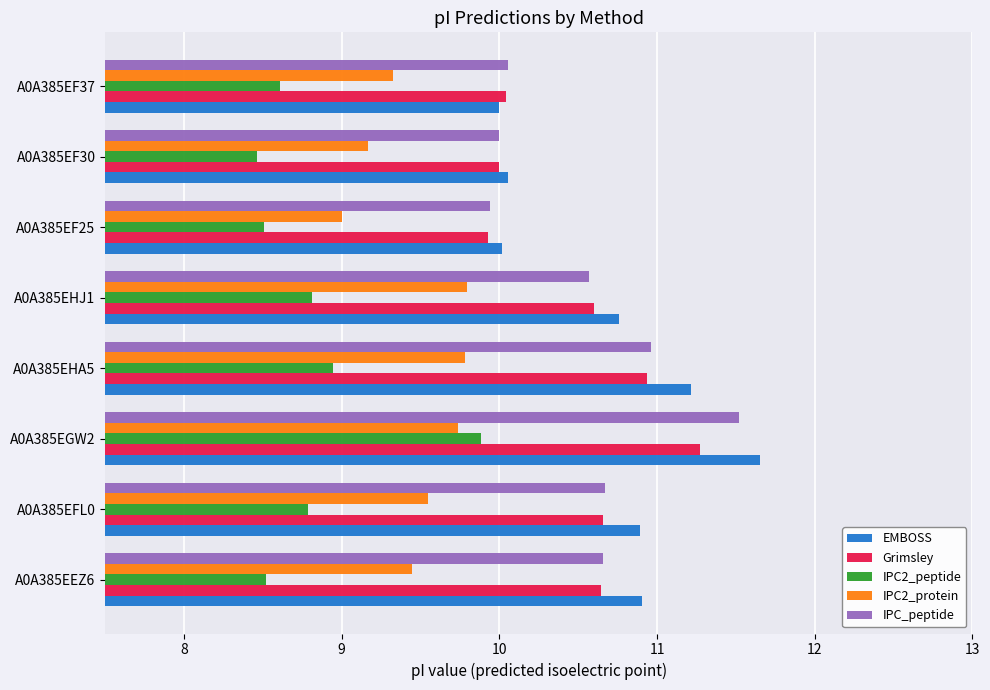

What is the spread (max minus min) of values at A0A385EF37?

1.4